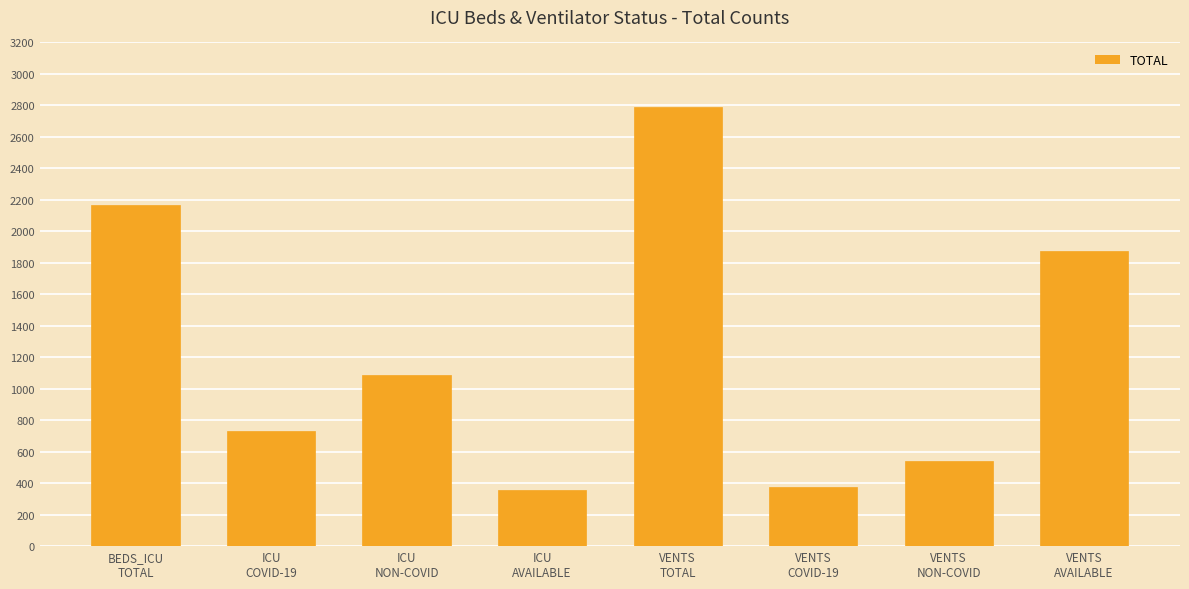

What is the maximum value shown in the chart?

2789